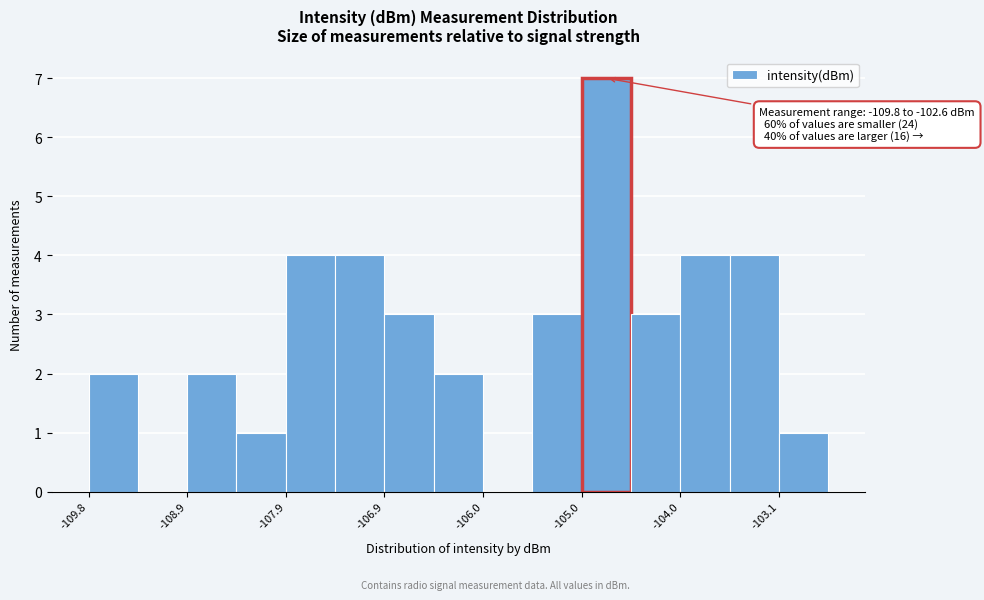

Over which range of the x-axis is the bar tallest?

-105.0 to -104.5